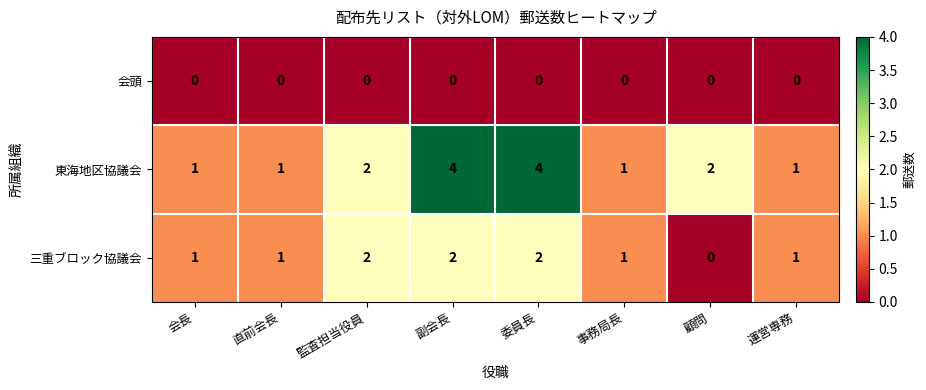

The value of 会頭 at 副会長 is 0. True or false?

True